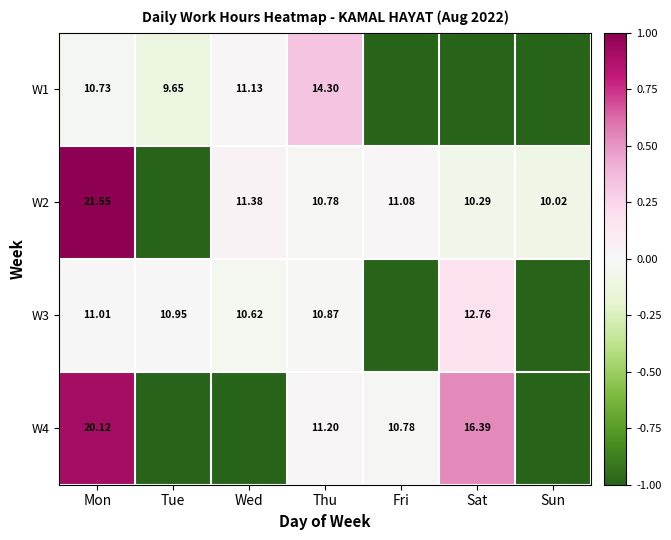

Is the value of W2 at Mon greater than the value of W3 at Mon?

Yes